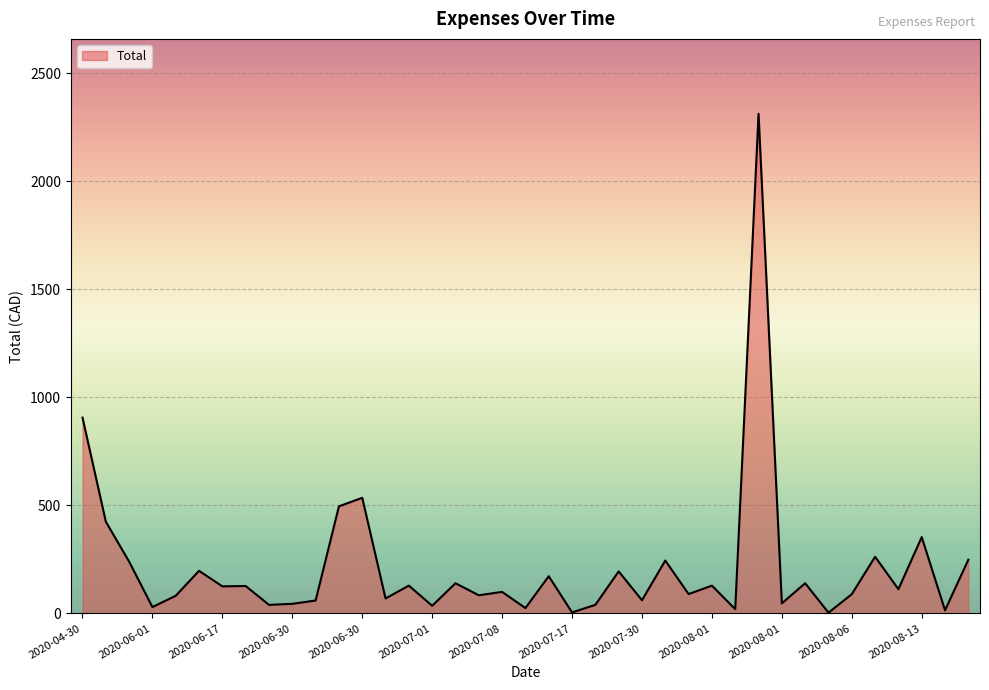

What is the difference between the maximum and minimum values?

2307.8